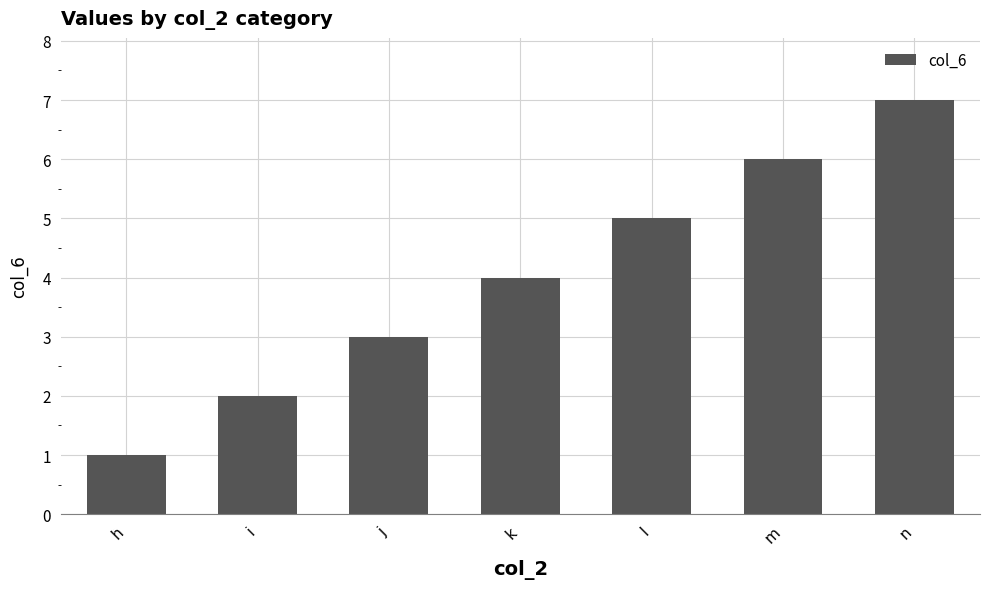

How many bars are there in total?

7